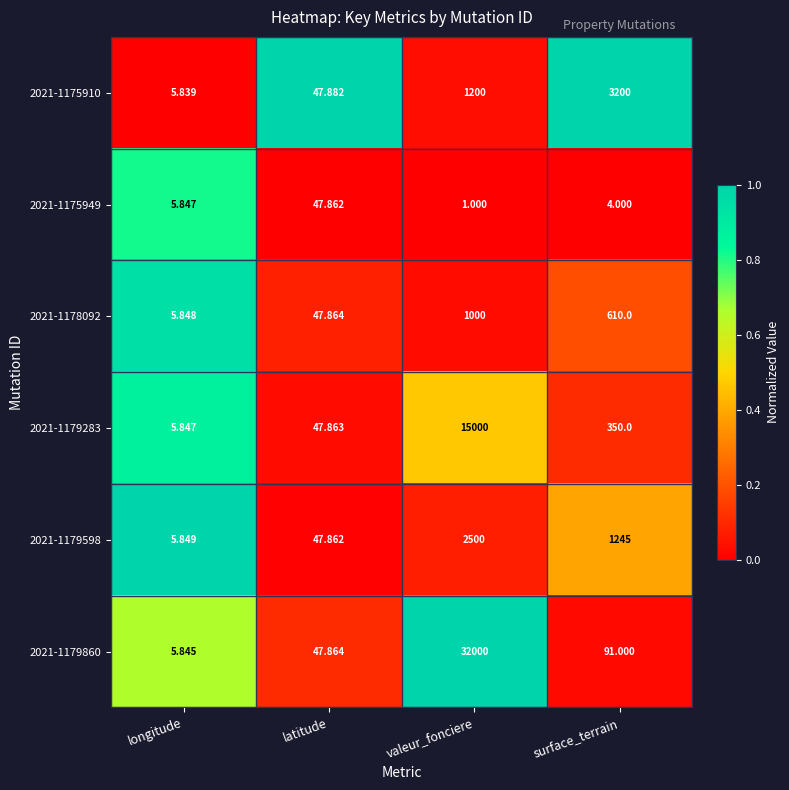

Which label corresponds to the largest value in the chart?

valeur_fonciere